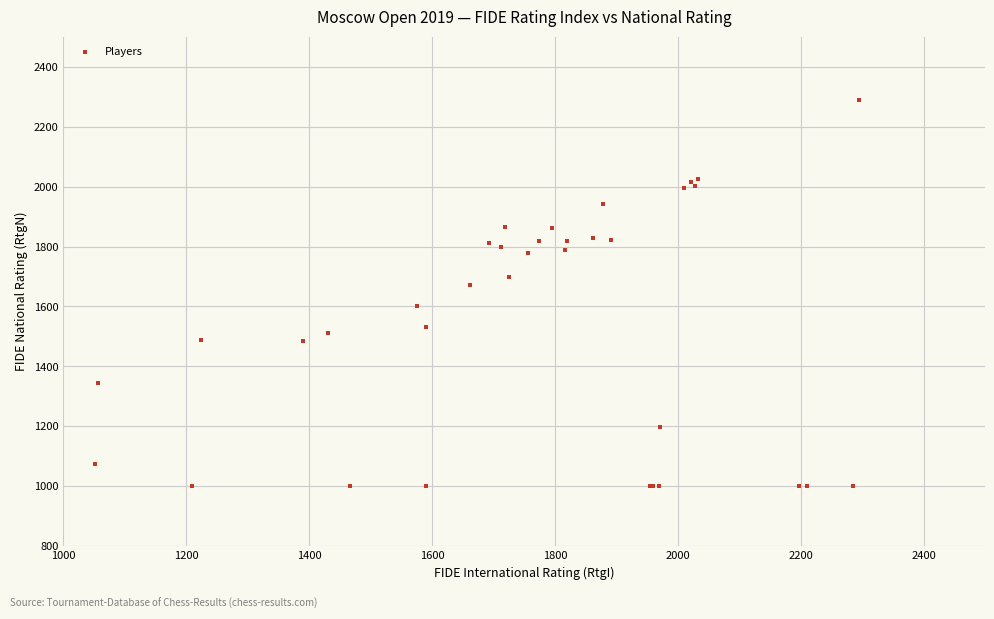

What Y value in the scatter plot is closest to 1644?

1671